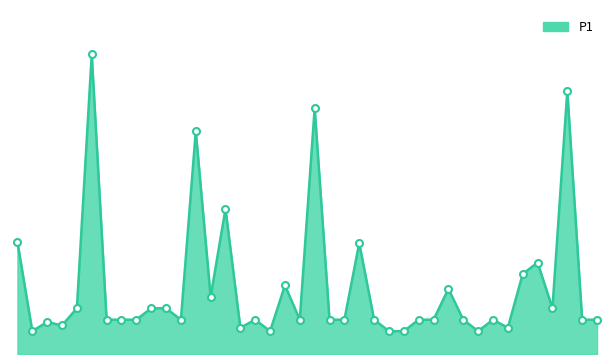

Does the chart display data point markers on the line(s)?

No